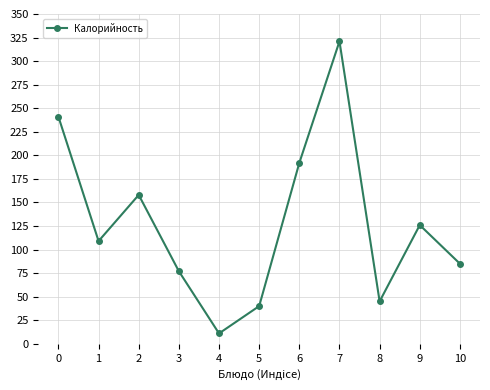

Rank the categories by value from highest to lowest.

7, 0, 6, 2, 9, 1, 10, 3, 8, 5, 4